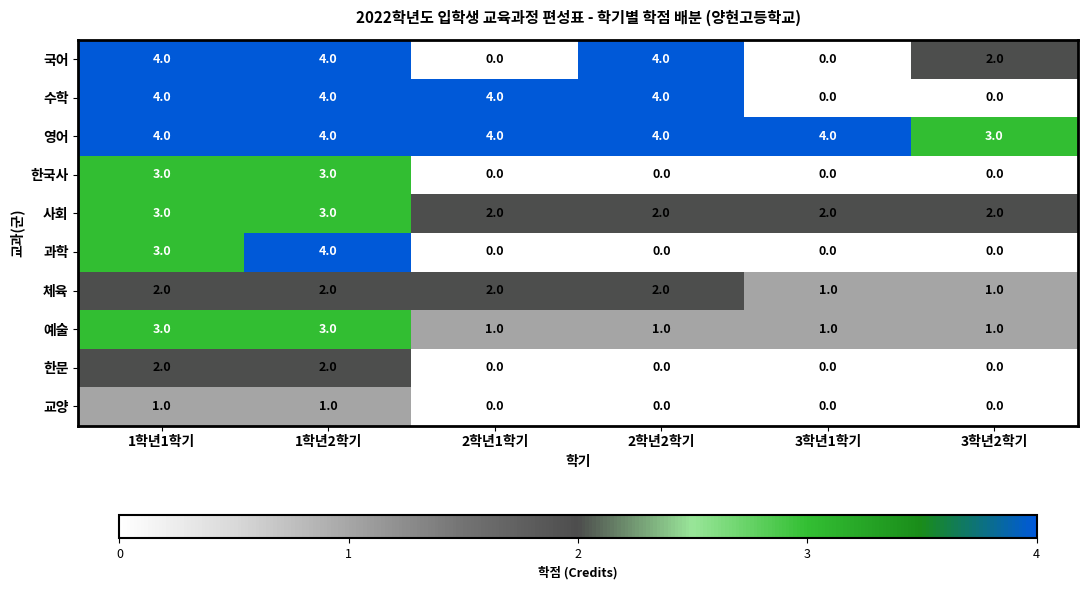

True or false: 과학 has a value of 2 at 3학년2학기.

False